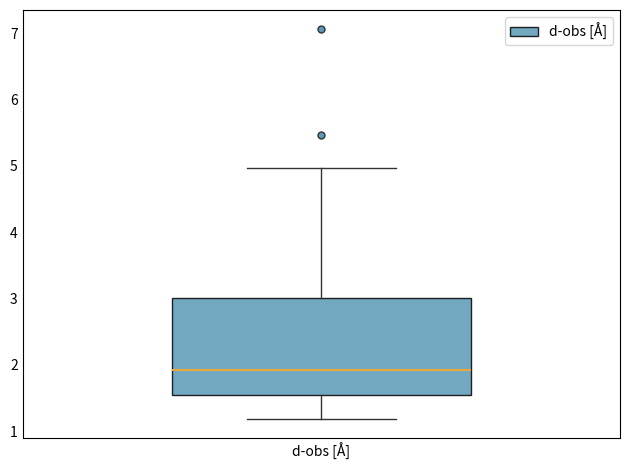

Read this box plot against the y-axis: the position of the median line, the range covered by the box, and the ends of both whiskers. The values are not printed on the chart, so give them approximately, as read against the axis.

median 1.9, box 1.6 to 3.0, whiskers 1.2 to 5.0